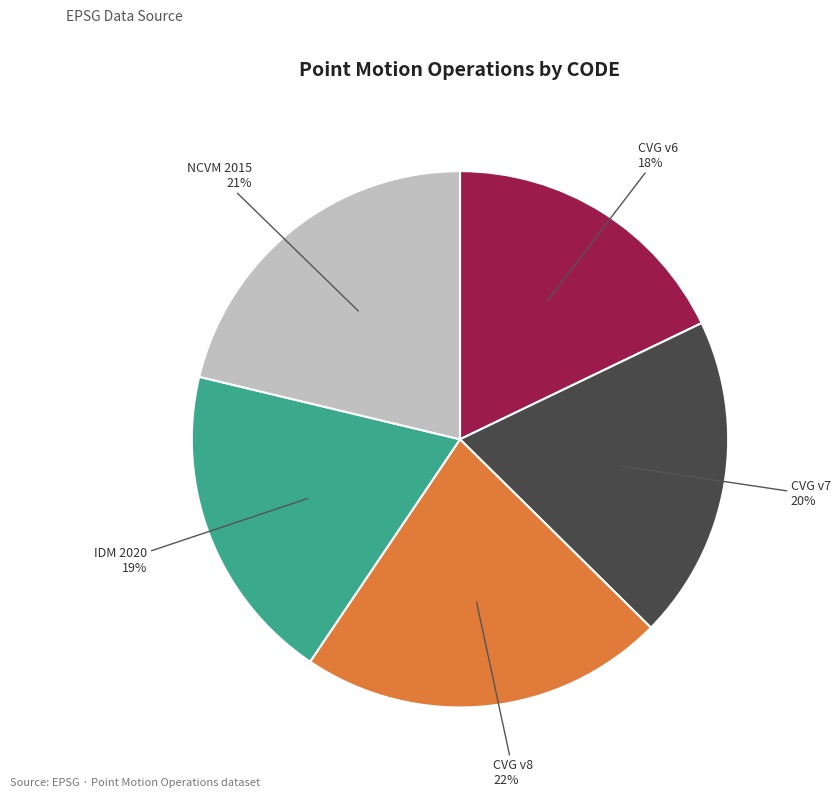

What percentage is the CVG v7 slice, to the nearest percent?

20%